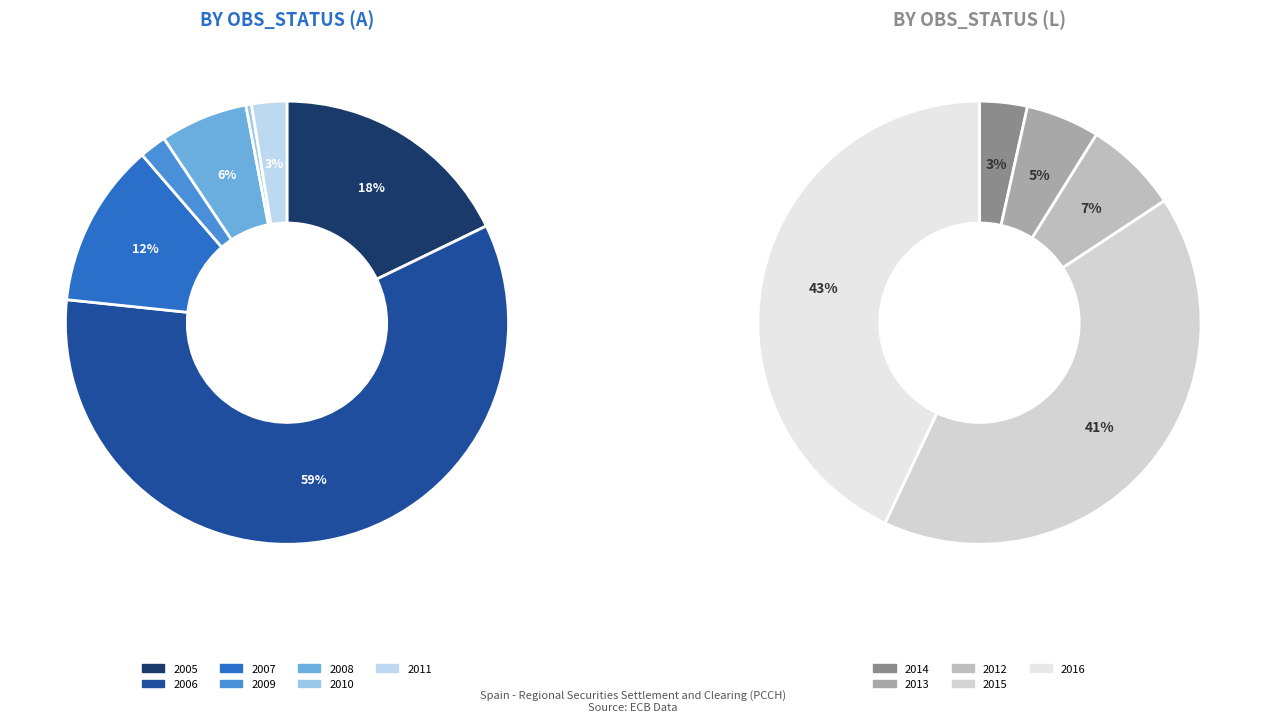

Is 2016 the majority of the pie?

No